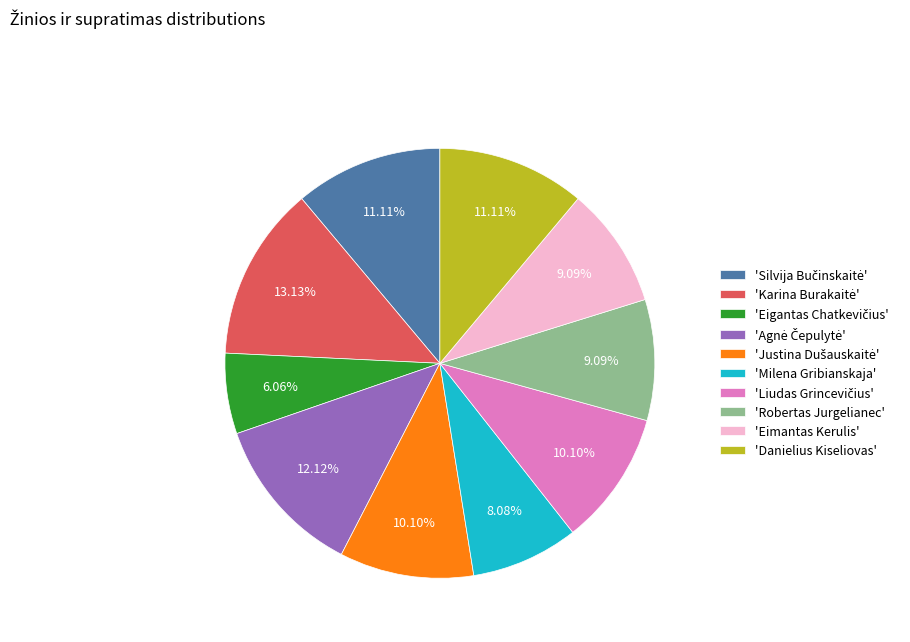

Does any single category account for the majority?

No